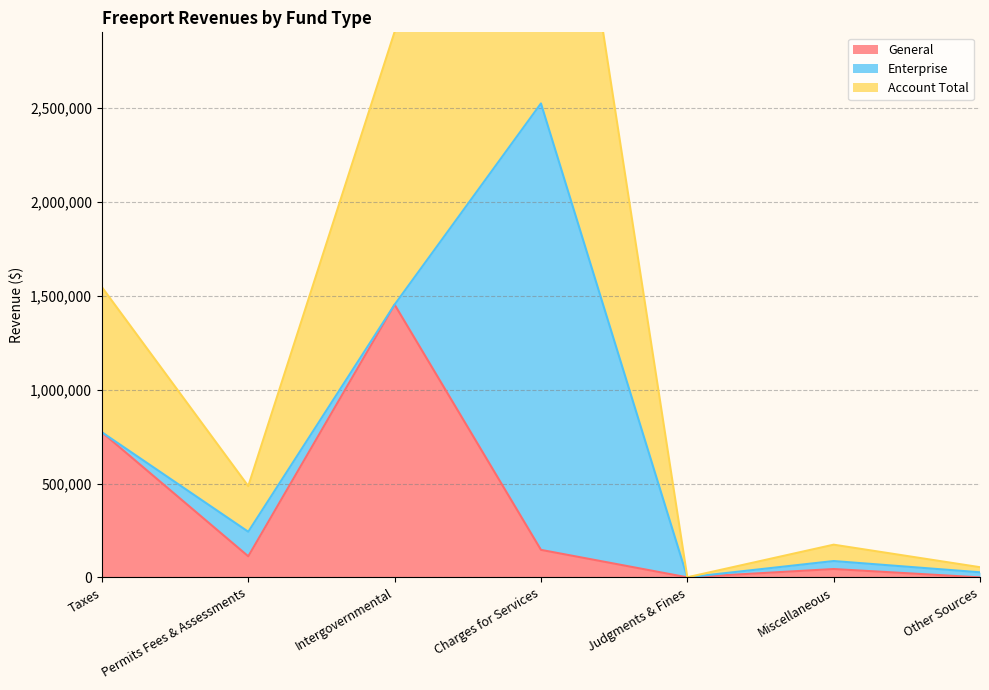

What is the minimum value for Account Total?

323